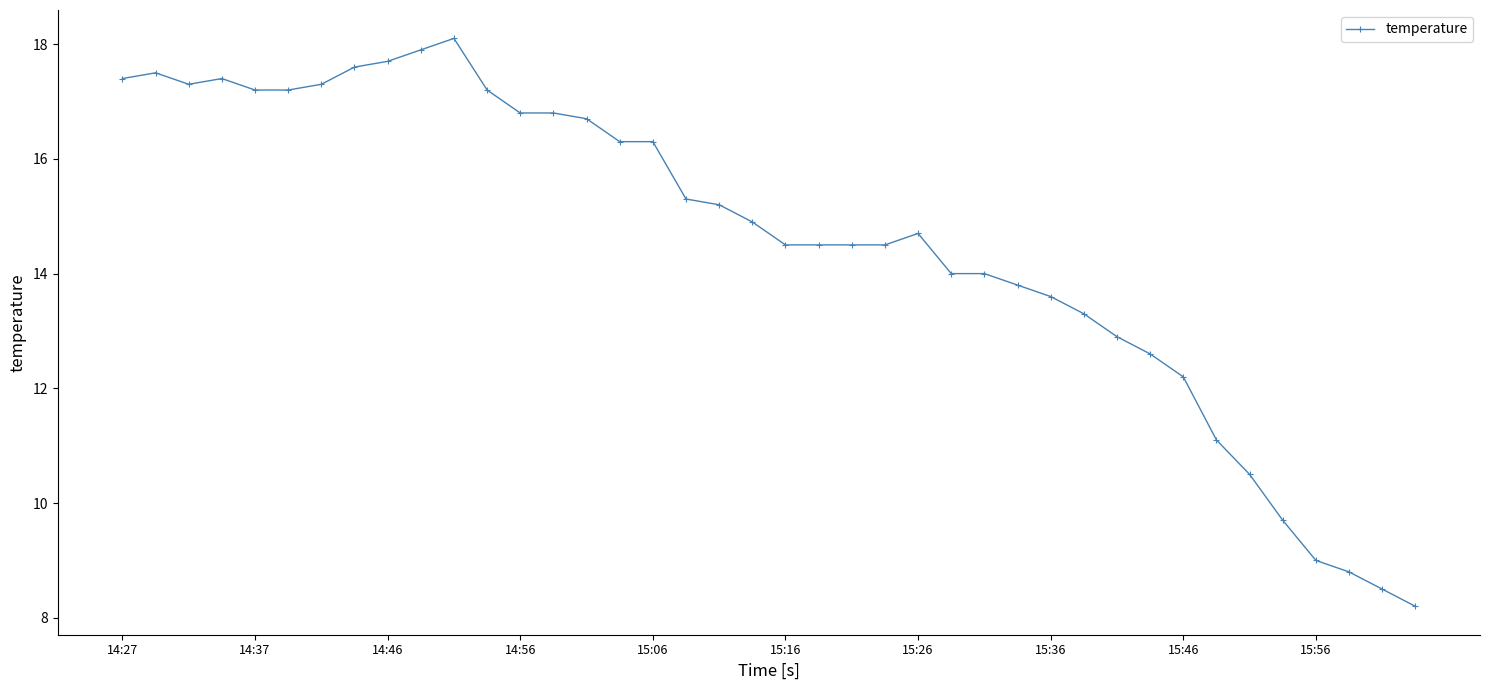

True or false: the data has more than 1 interior local peaks.

True